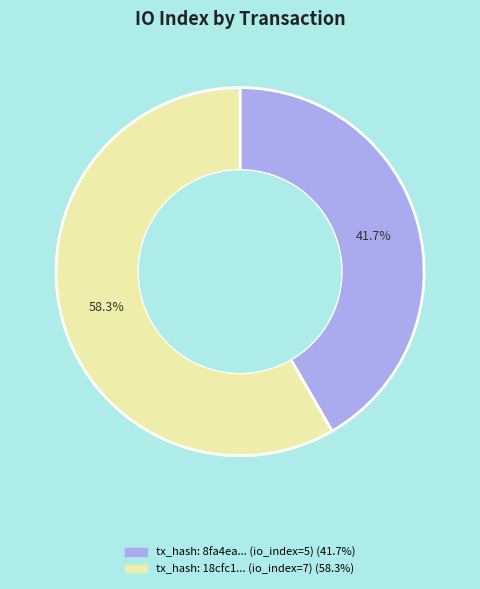

Is there any slice that represents more than half of the pie?

Yes